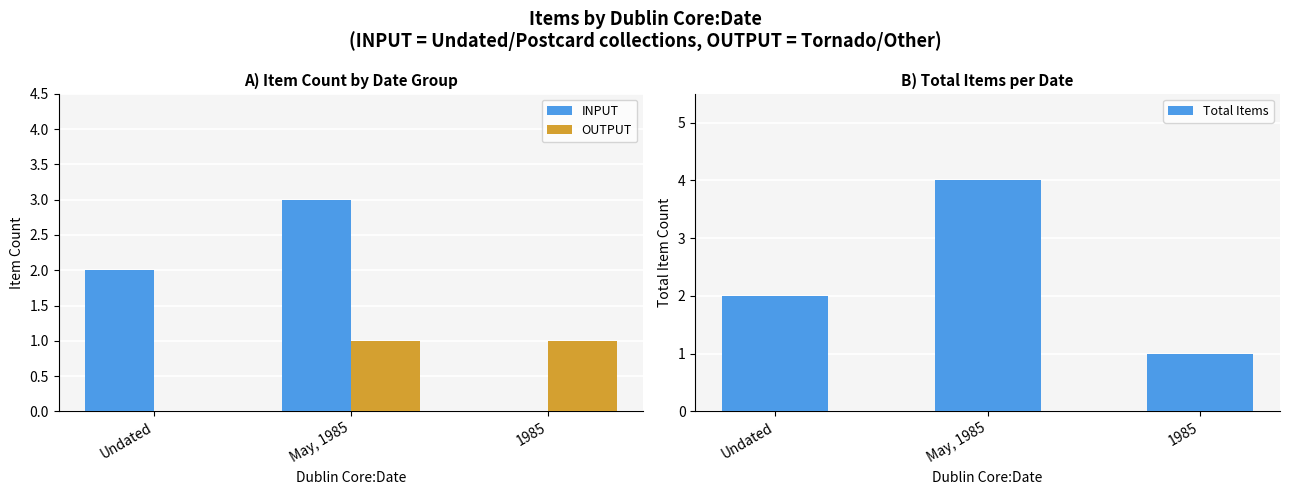

List the series in order of their peak value, lowest first.

OUTPUT, INPUT, Total Items